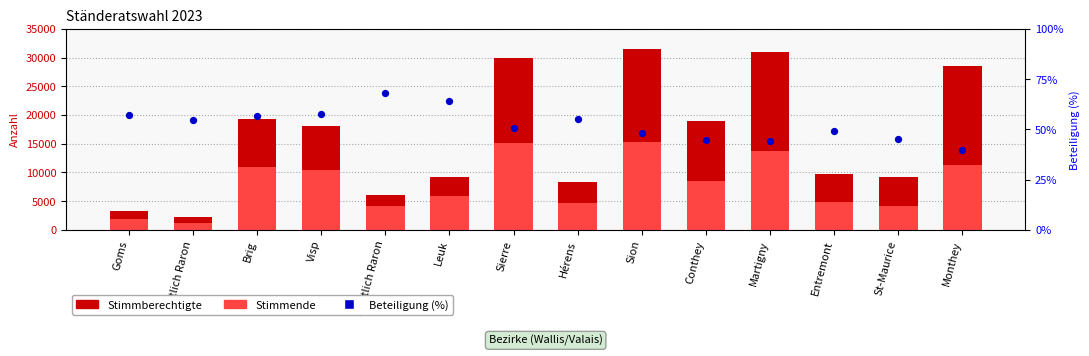

Which series contains the lowest Y value?

Beteiligung (%)